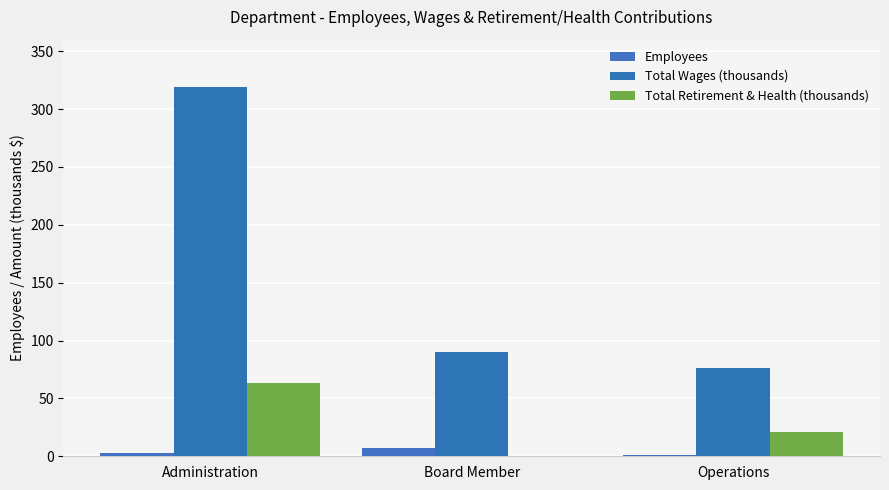

What is the difference between the highest and lowest values at Operations?

75.1